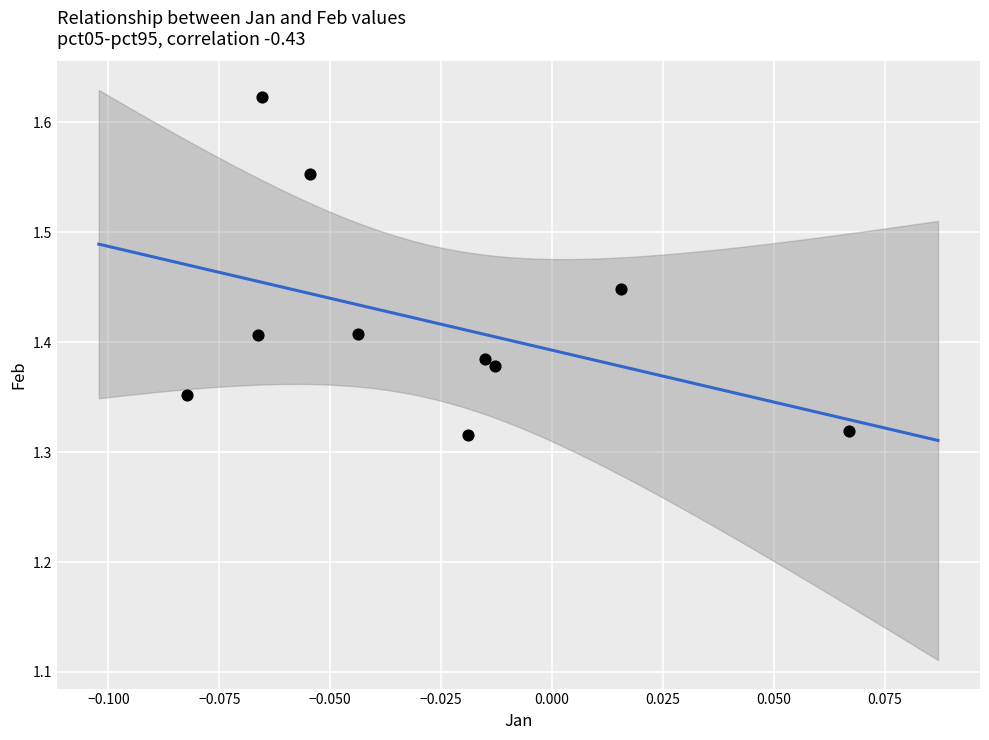

What is the range of Y values (max minus min)?

0.3